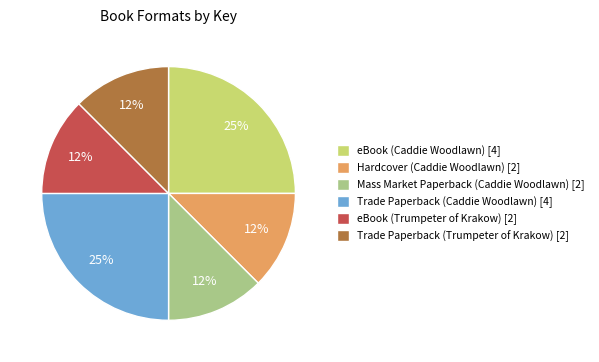

To the nearest percent, what is the average slice percentage?

17%